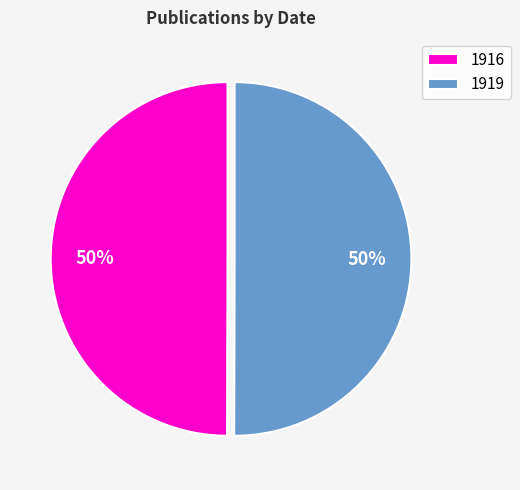

To the nearest percent, what percentage of the pie is 1919?

50%